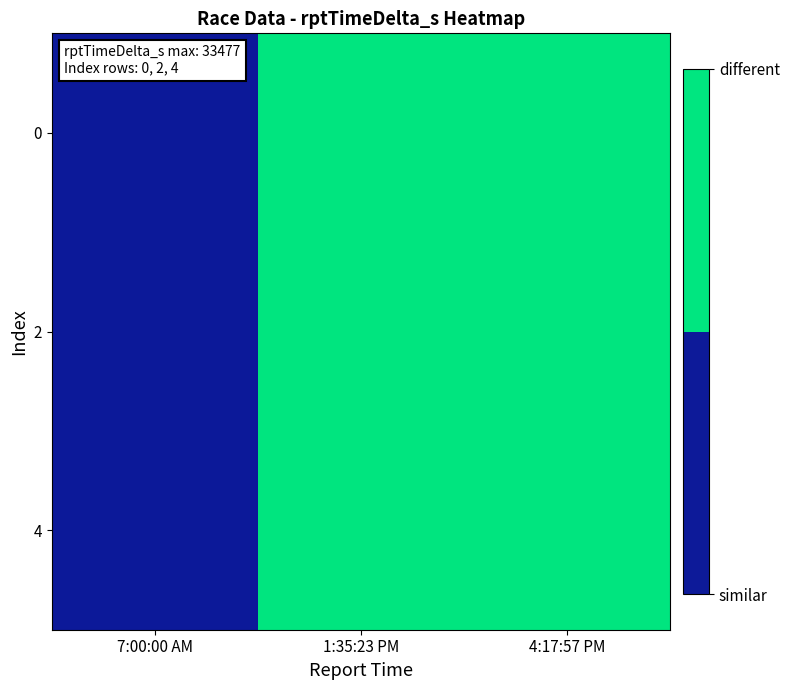

What is the total value across all series at 1:35:23 PM?

71169